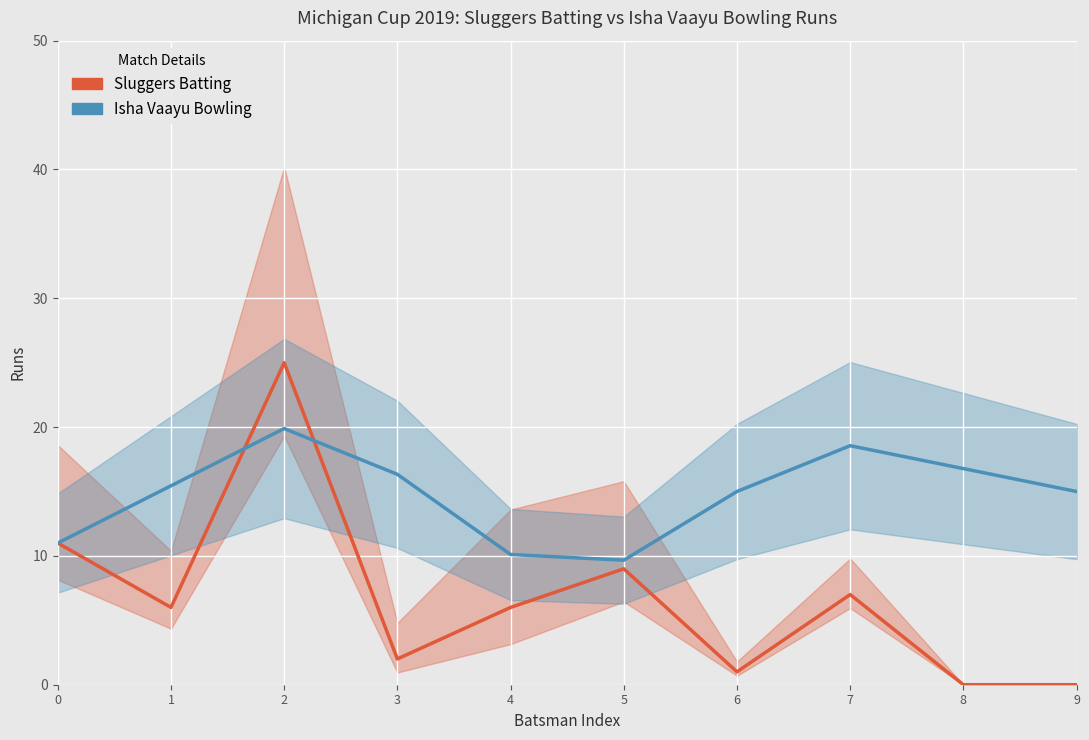

Reading left to right, extract all data points from this chart.

Sluggers Batting: 0=11.0	1=6.0	2=25.0	3=2.0	4=6.0	5=9.0	6=1.0	7=7.0	8=0.0	9=0.0
Isha Vaayu Bowling: 0=11.0	1=15.4	2=19.9	3=16.3	4=10.1	5=9.7	6=15.0	7=18.6	8=16.8	9=15.0